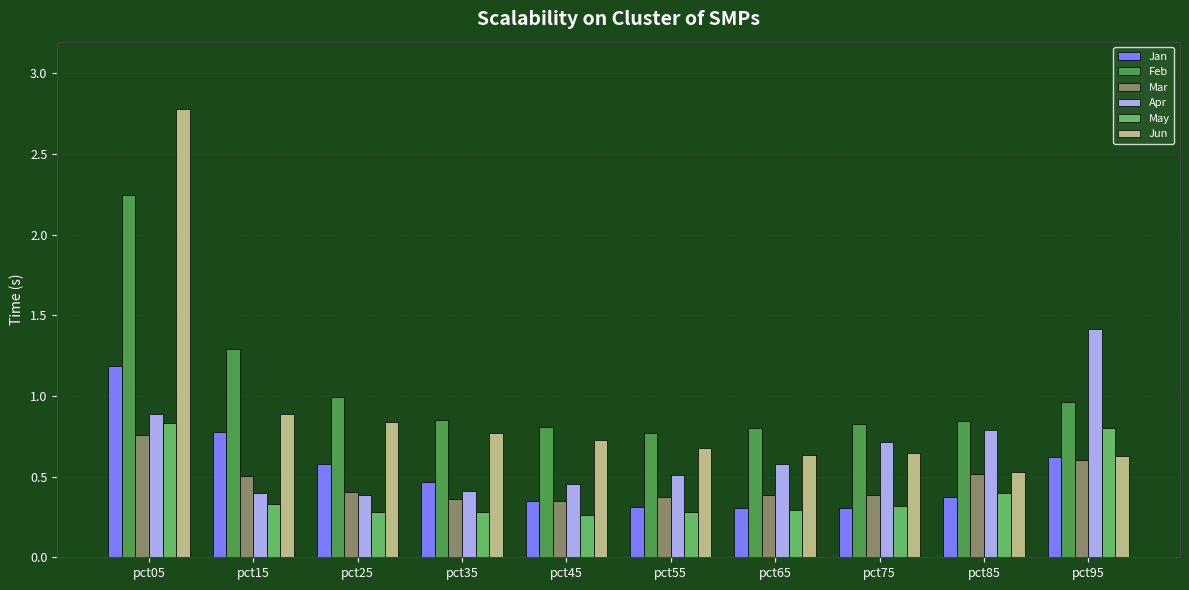

What is the sum of all Apr values?

6.6